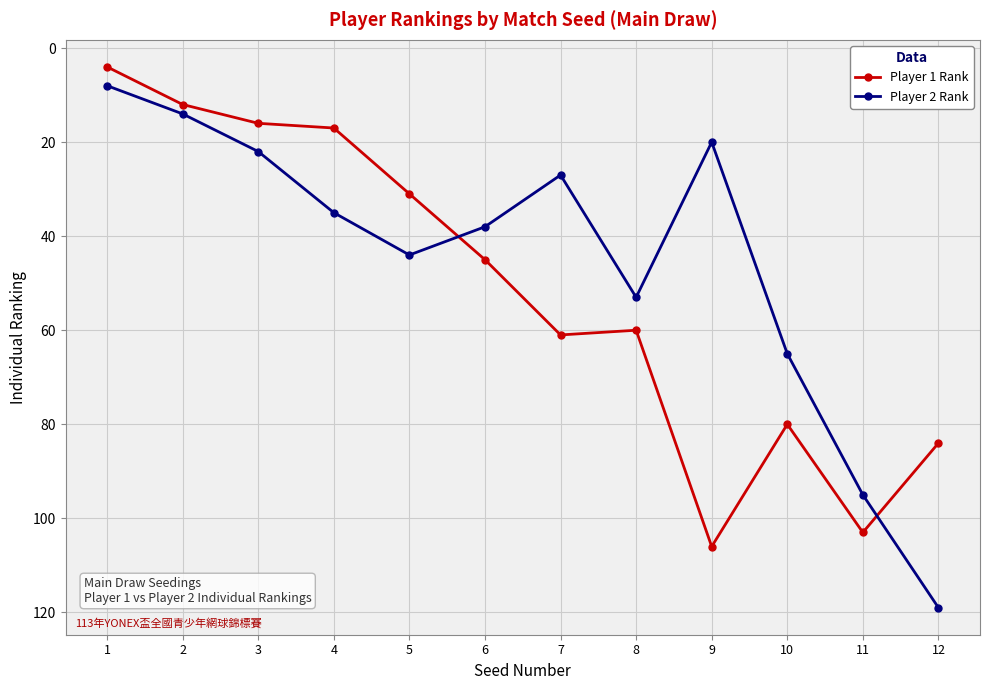

How many categories are shown in the chart?

12